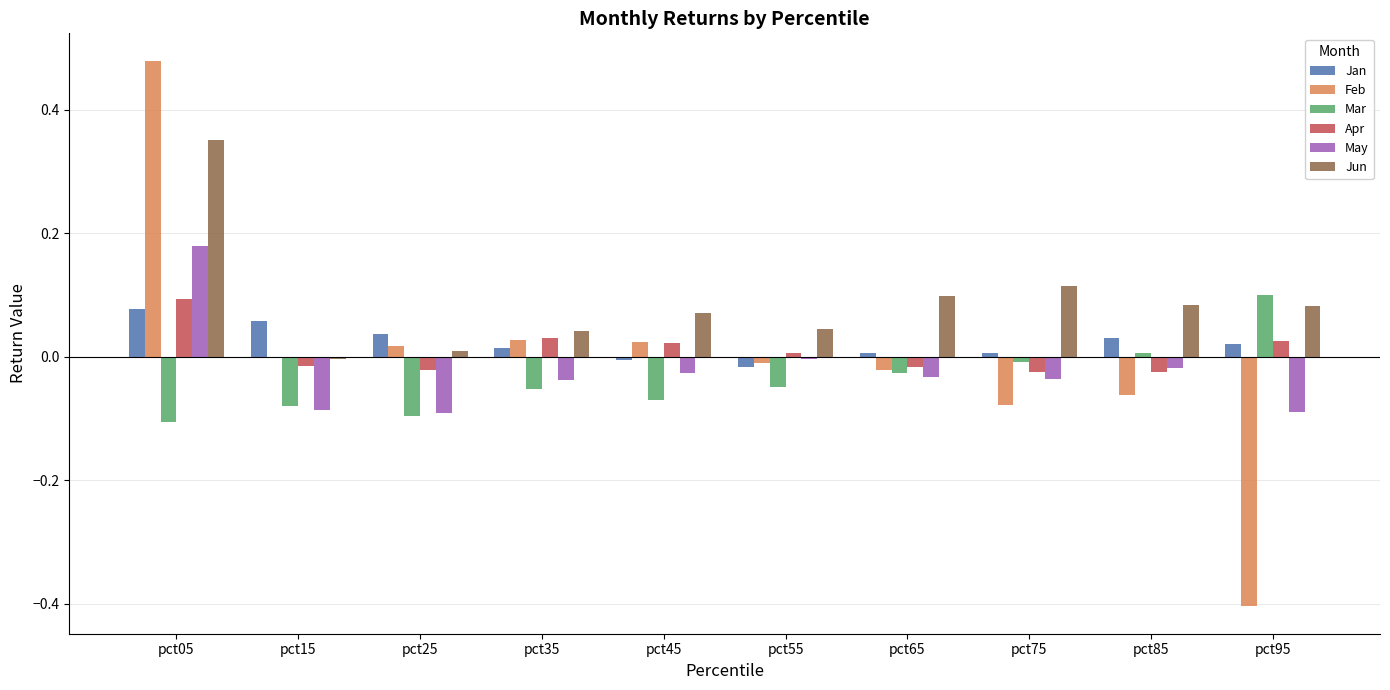

How many values in the Jun series exceed 0?

9